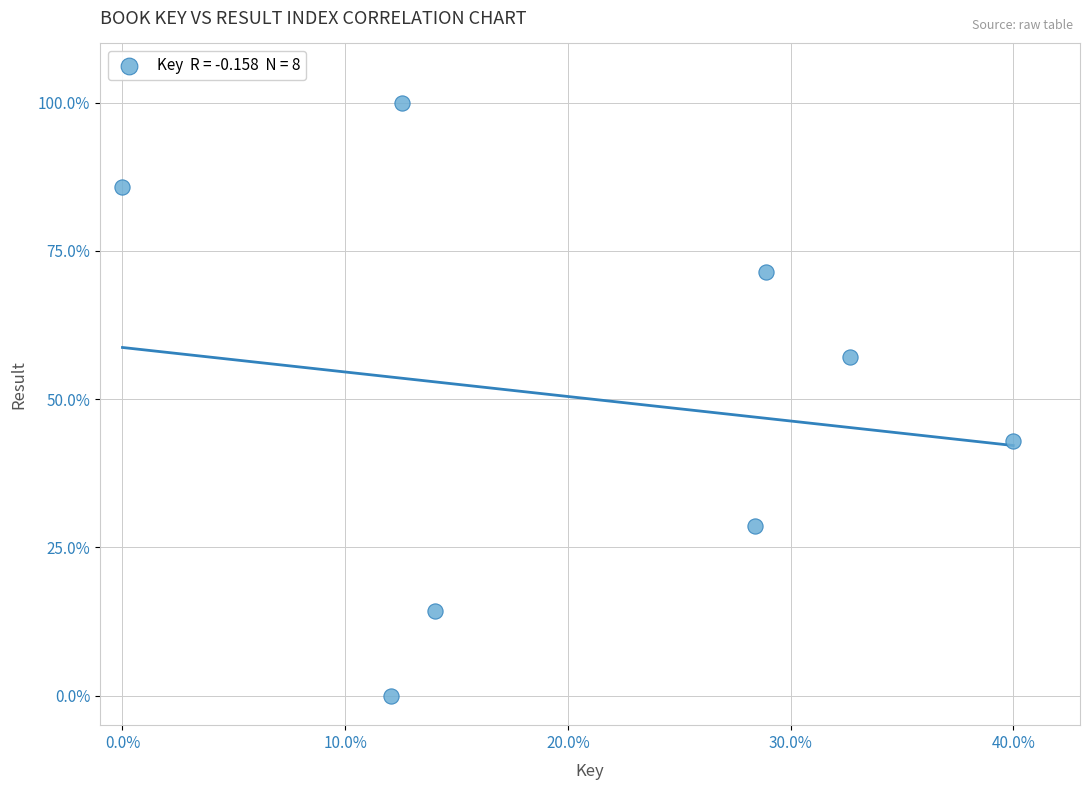

What is the average Y value?

50.0